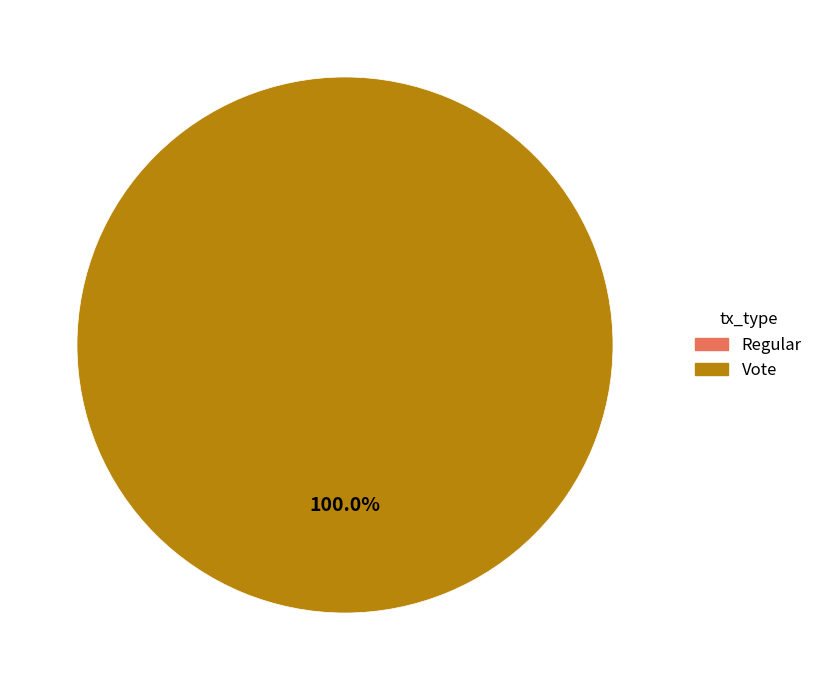

Is it true that Regular is 14% of the pie?

False